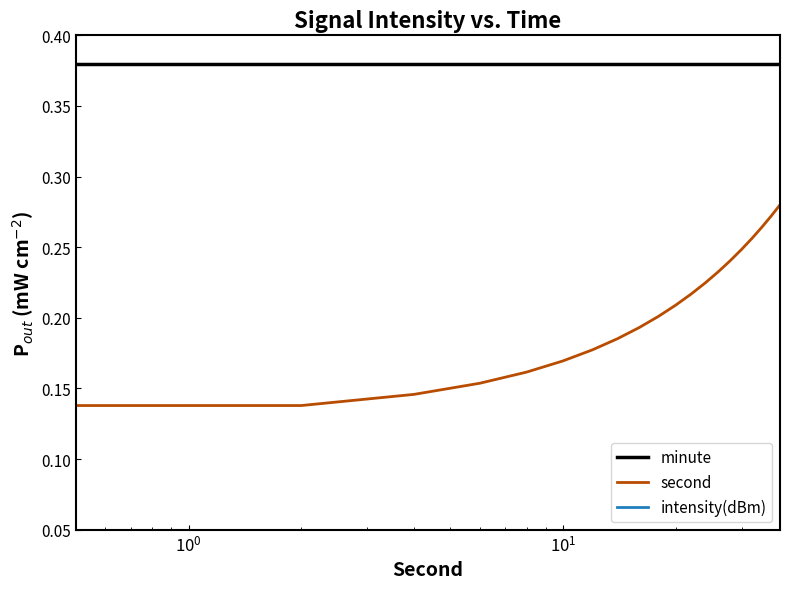

True or false: intensity(dBm) and second cross at least once.

False